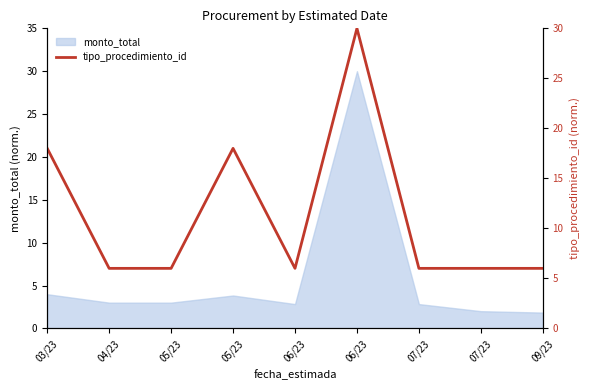

How many points are lower than both their immediate neighbors (excluding endpoints)?

1